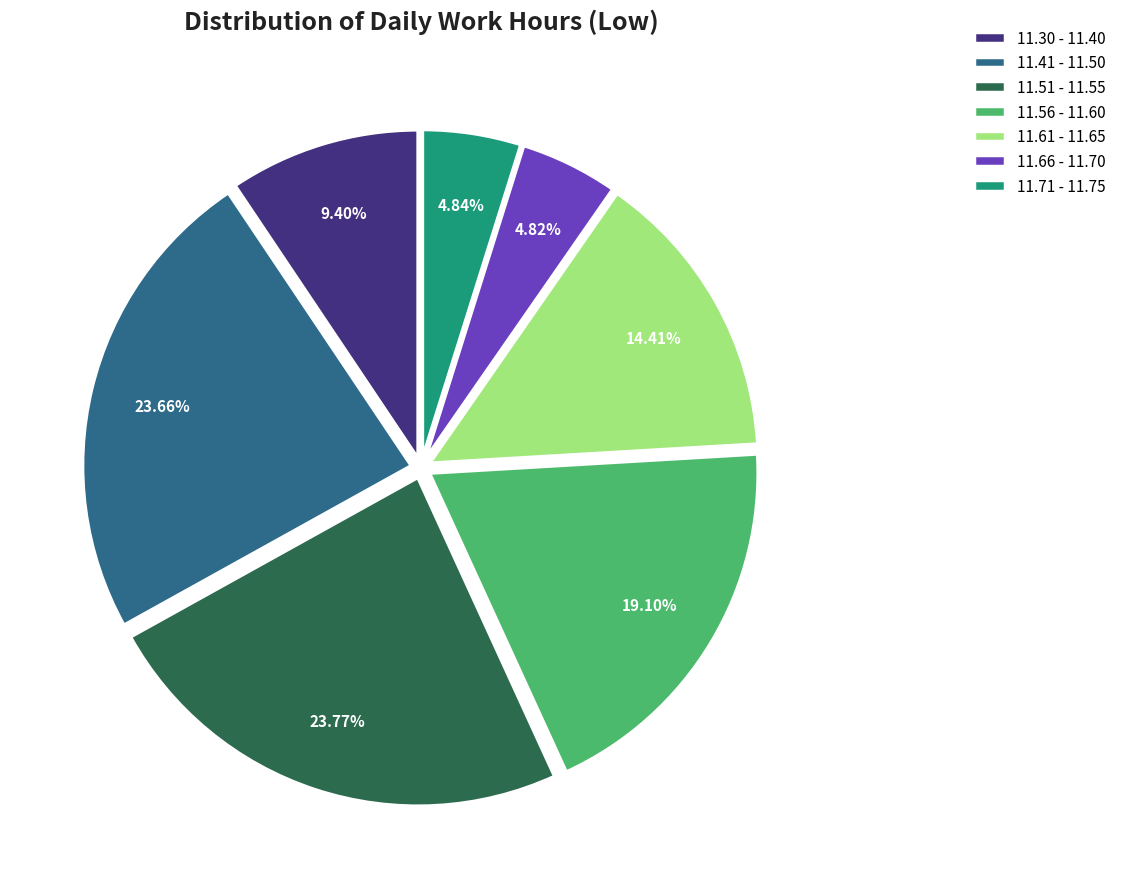

Approximately how many times larger is the value at 11.61 - 11.65 compared to 11.30 - 11.40?

1.5